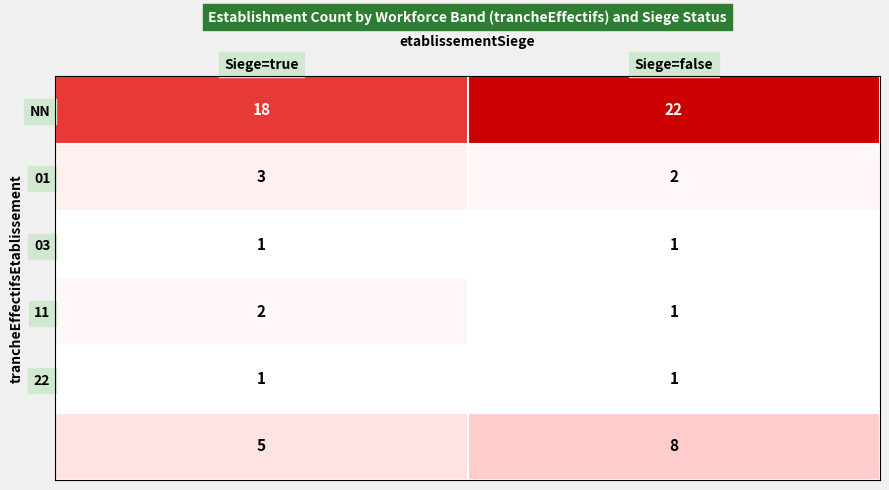

At which category does the chart reach its peak across all series?

Siege=false